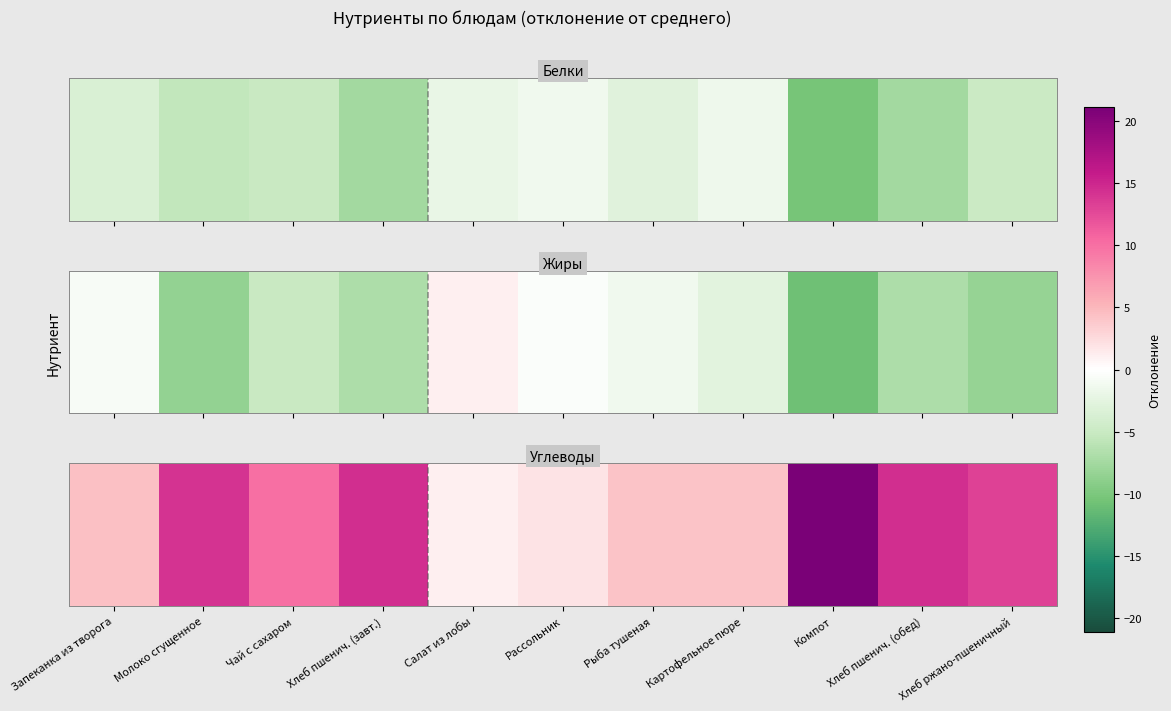

The value at Хлеб пшенич. (завт.) is 14.4. True or false?

True